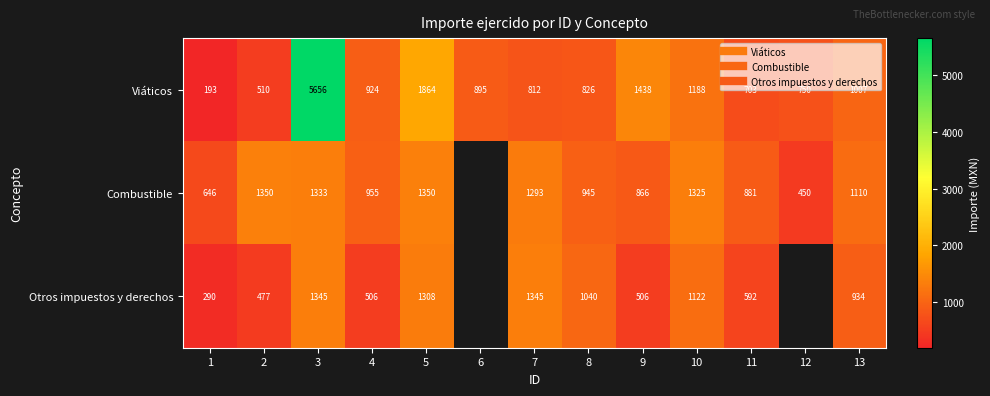

Is it true that Viáticos equals 206.5 at 7?

False